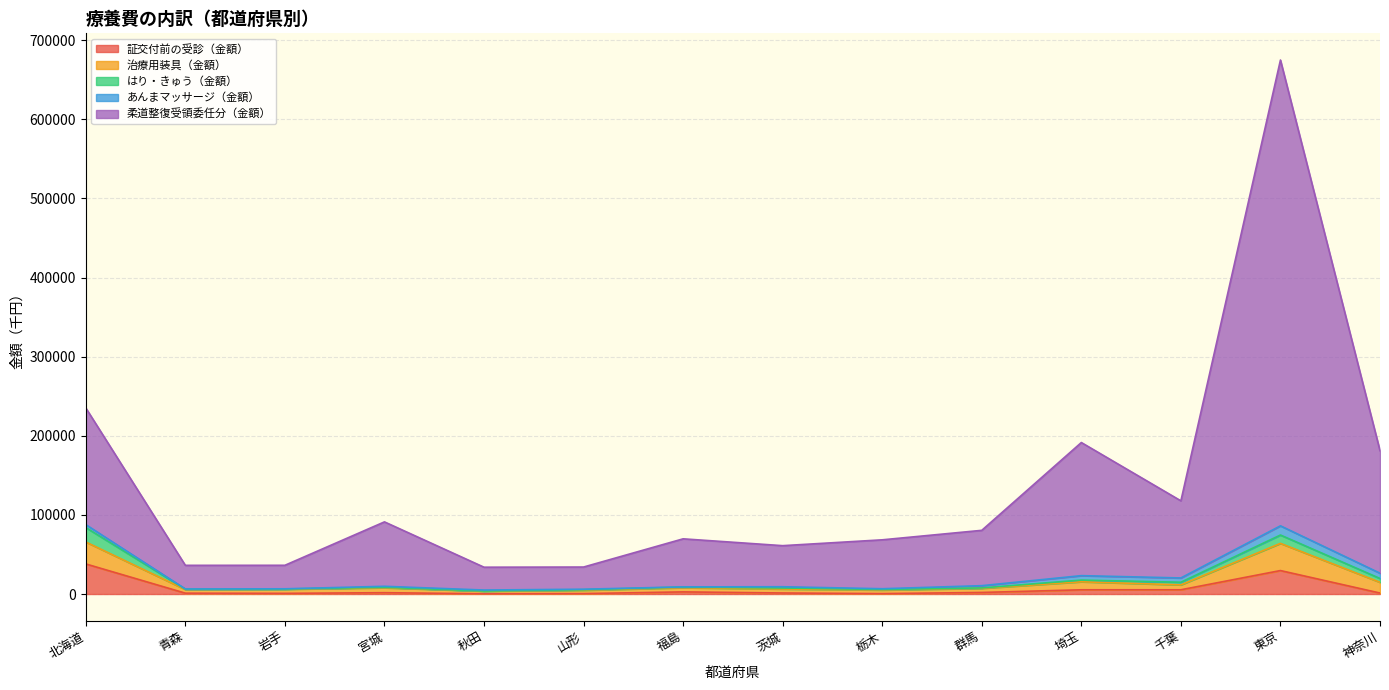

True or false: 計（件数） and 証交付前の受診（金額） intersect in this chart.

False